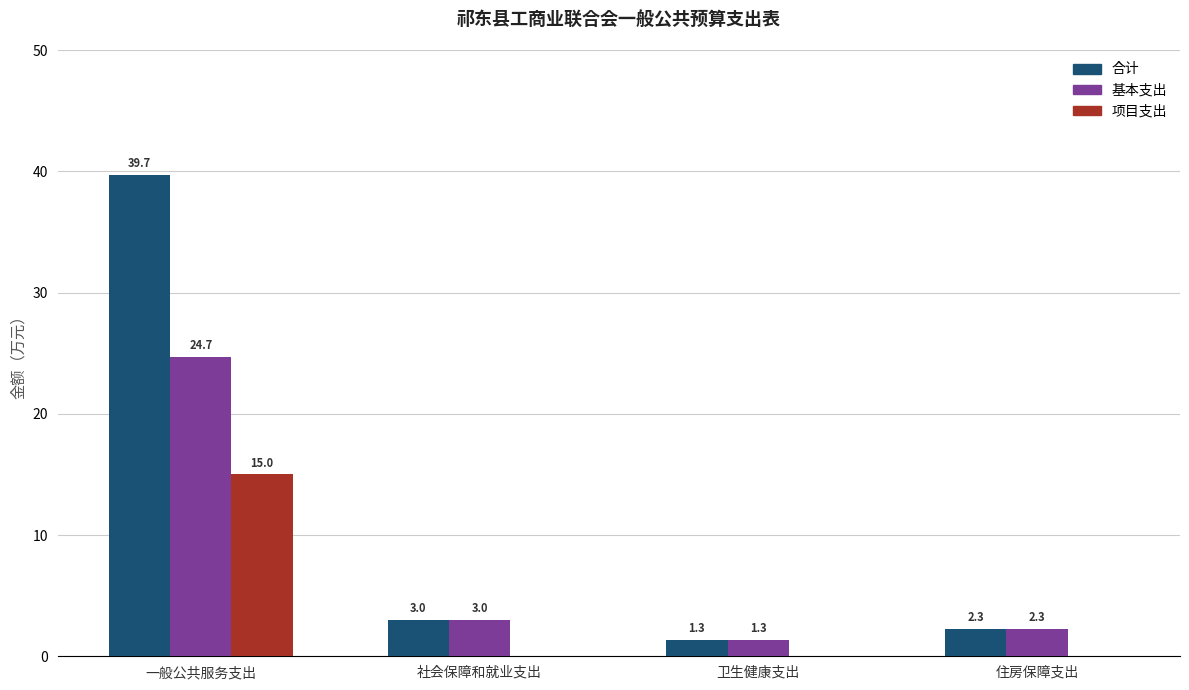

Is the value of 项目支出 at 住房保障支出 greater than the value of 基本支出 at 社会保障和就业支出?

No